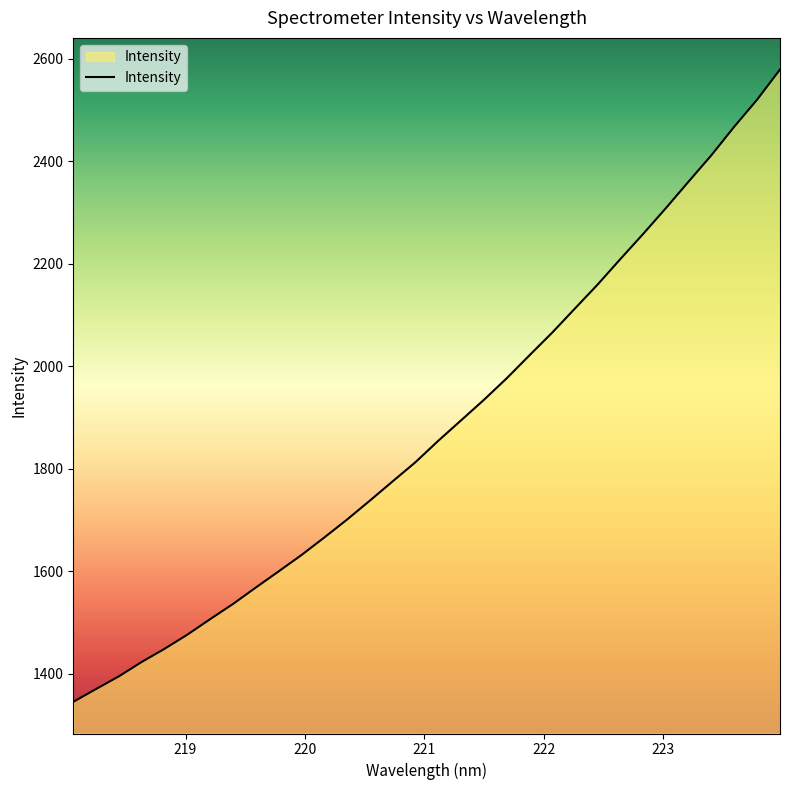

What is the greatest value displayed?

2579.3